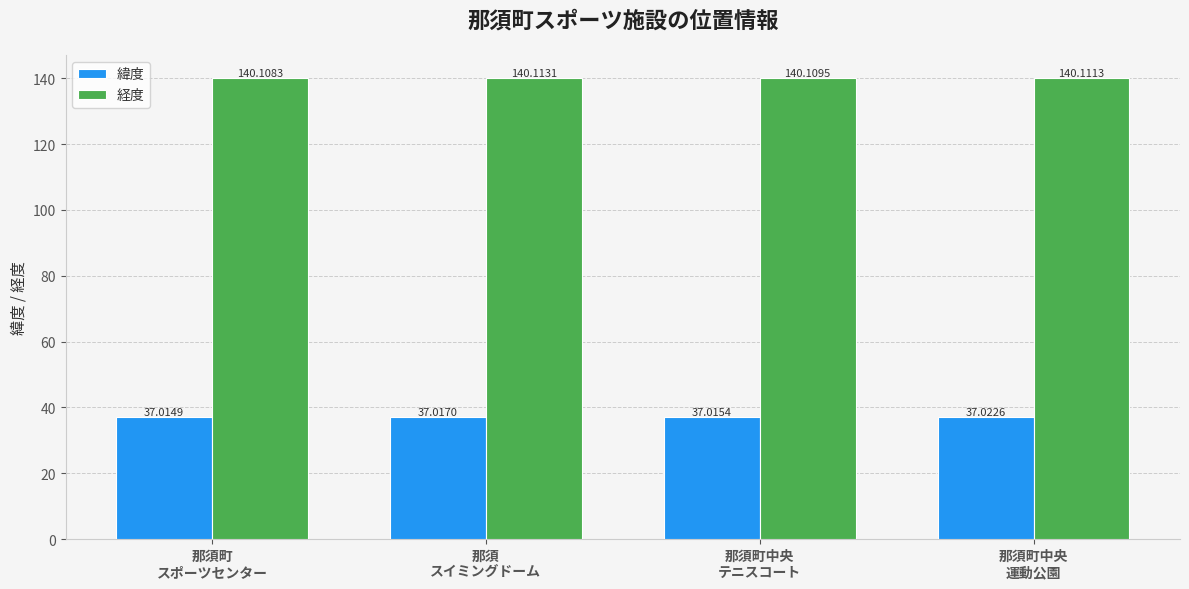

What is the sum of all 経度 values?

560.4